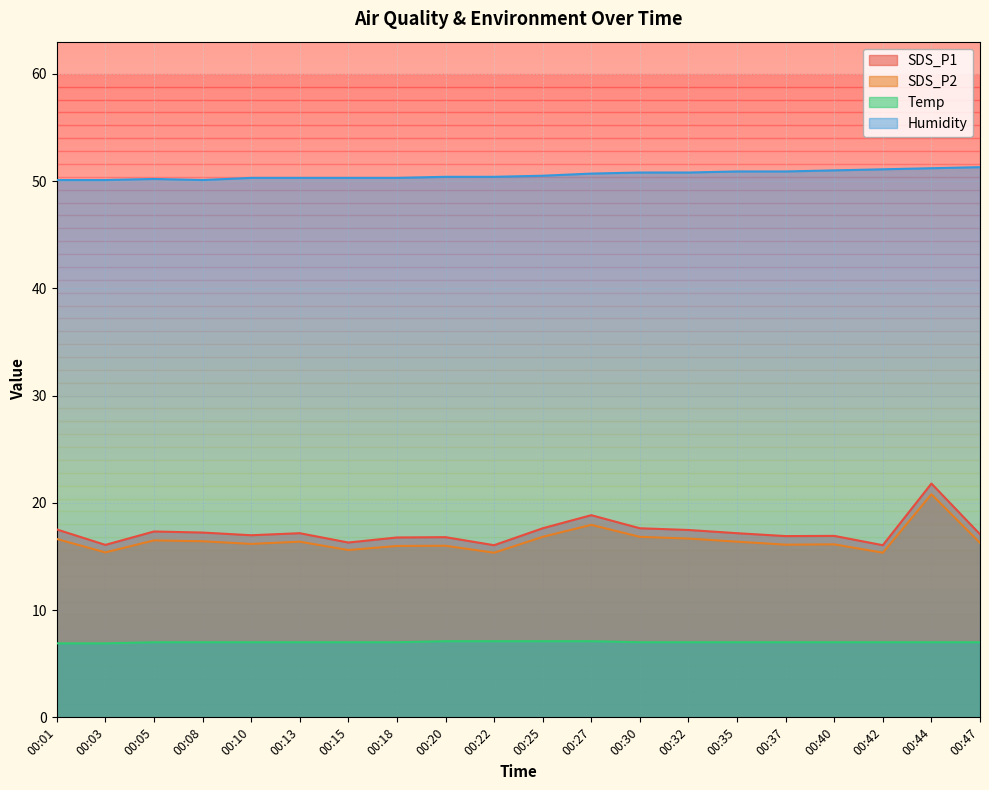

Is it true that Humidity equals 50.8 at 00:30?

True